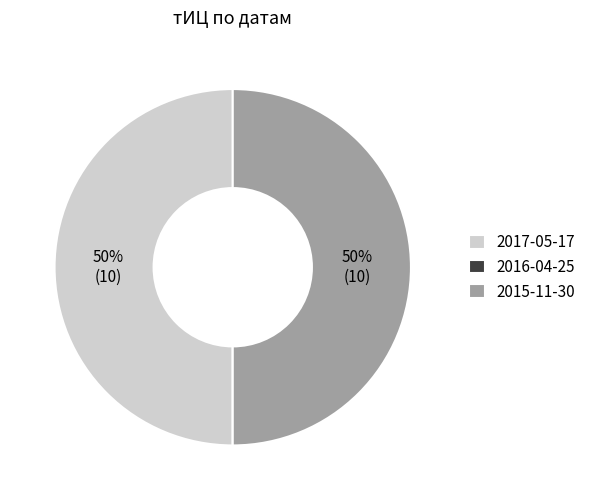

Approximately how many times larger is the value at 2017-05-17 compared to 2015-11-30?

1.0